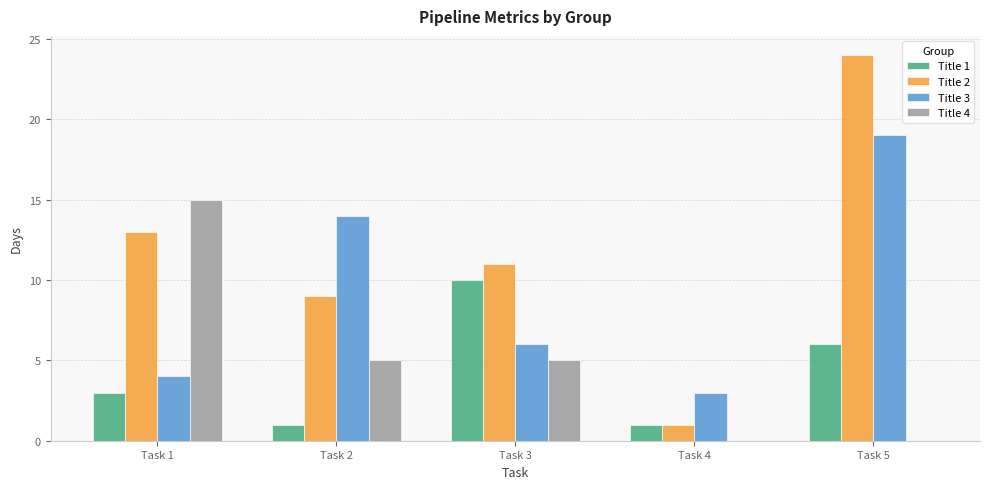

The Title 3 series shows 9 at Task 3. True or false?

False